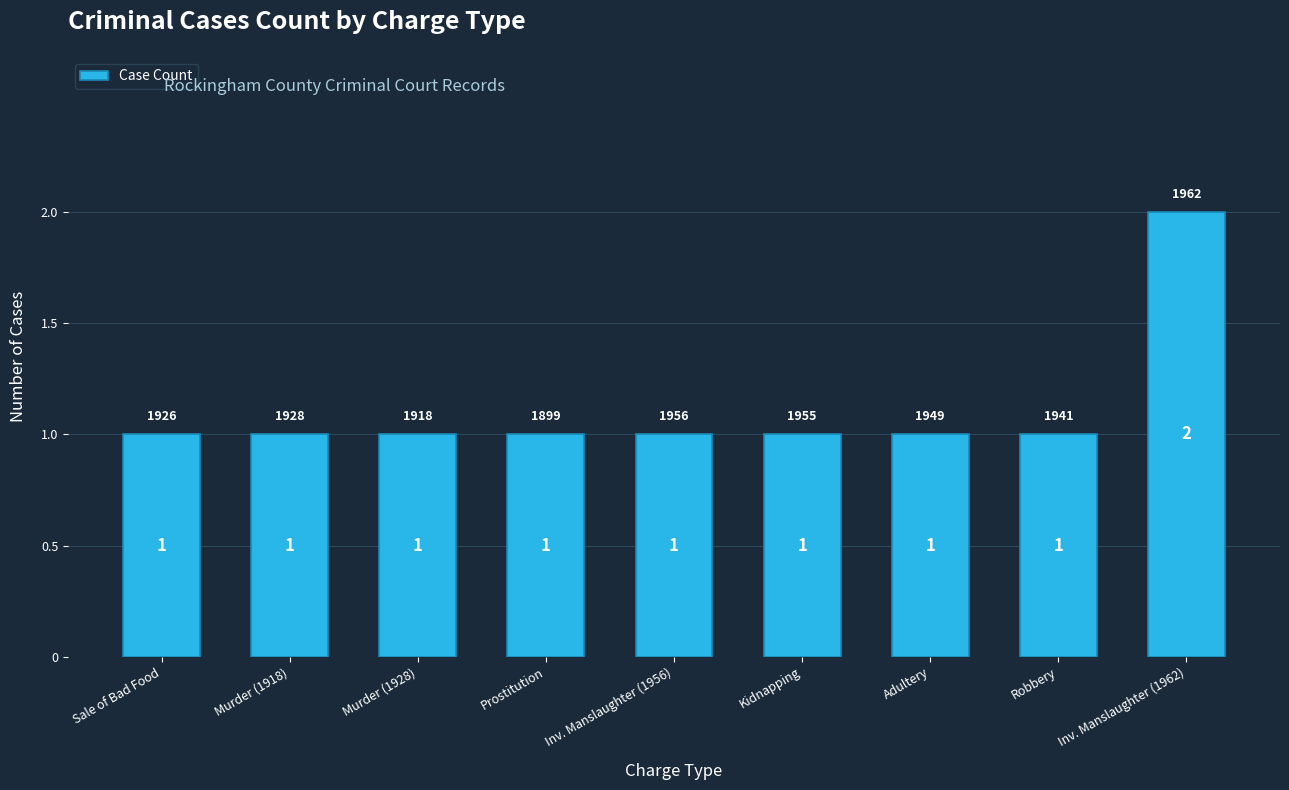

What is the sum of the values at Sale of Bad Food and Inv. Manslaughter (1962)?

3